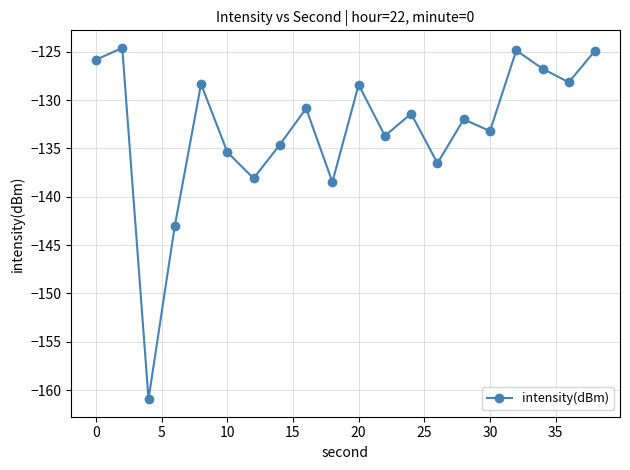

What is the average value?

-133.0